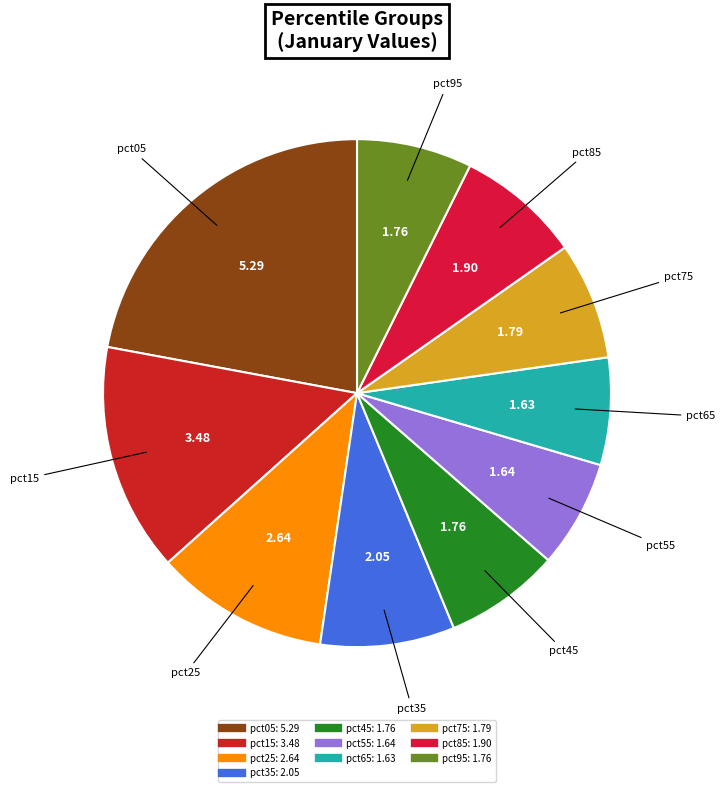

Count the number of slices in the pie.

10